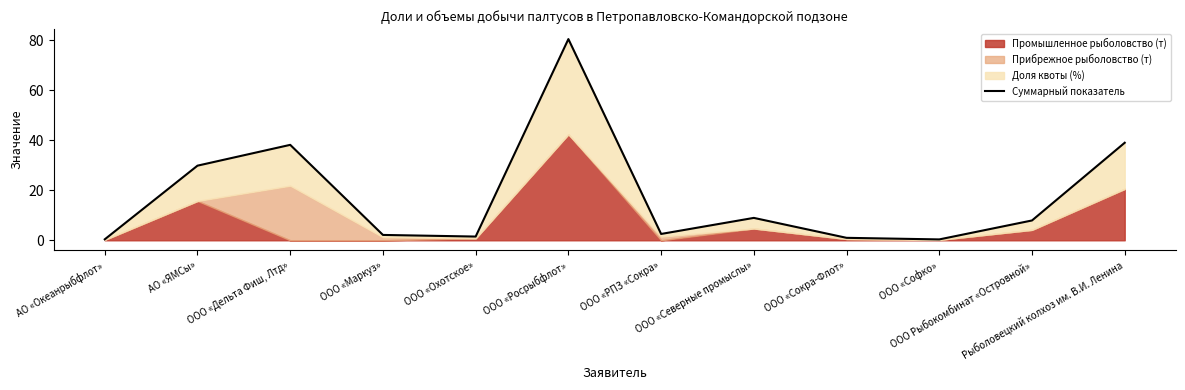

Which label corresponds to the smallest value in the chart?

ООО «Софко»